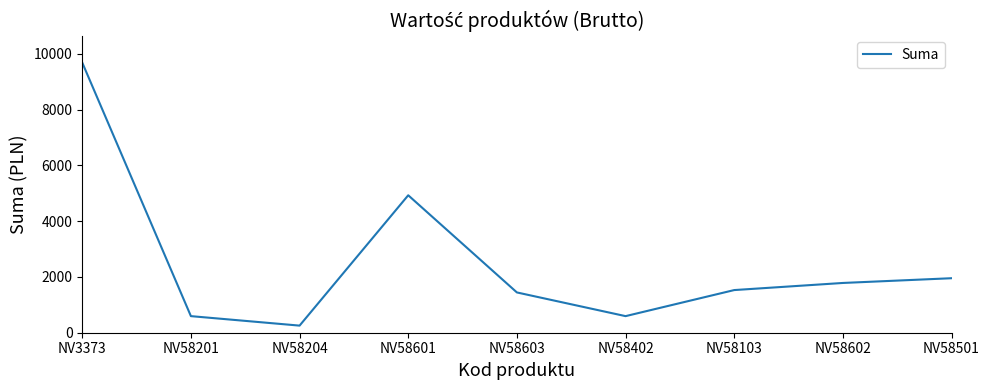

What is the difference between the maximum and minimum values?

9435.0